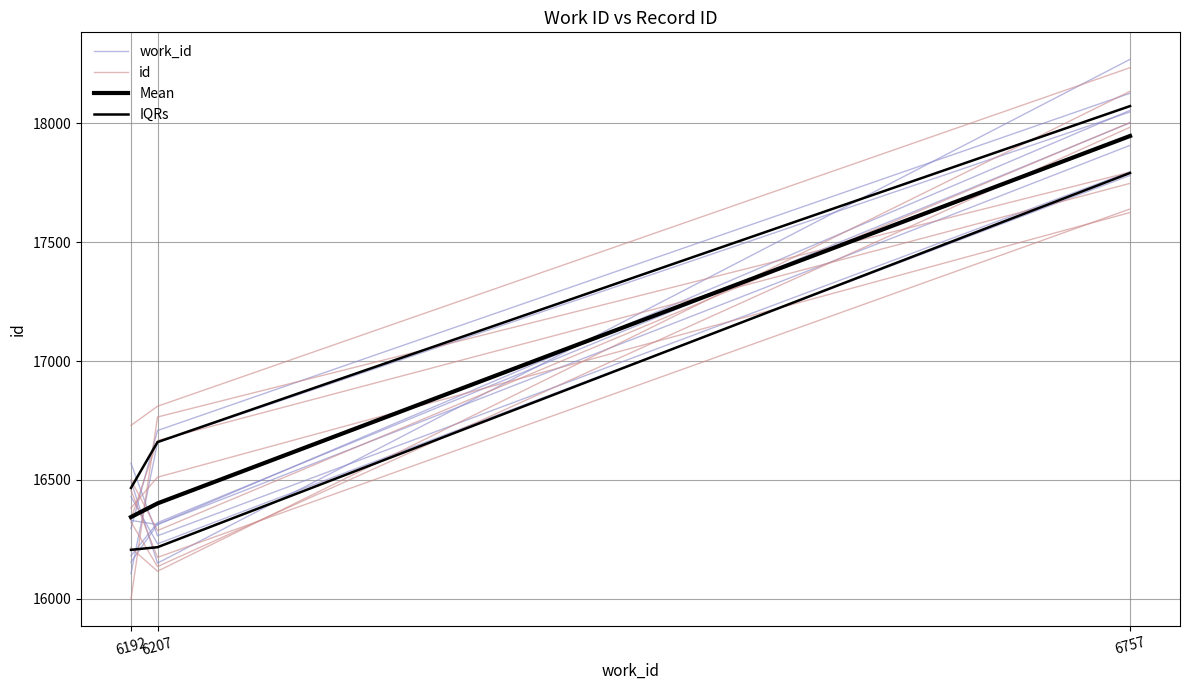

Which category has the lowest value in the work_id series?

6192